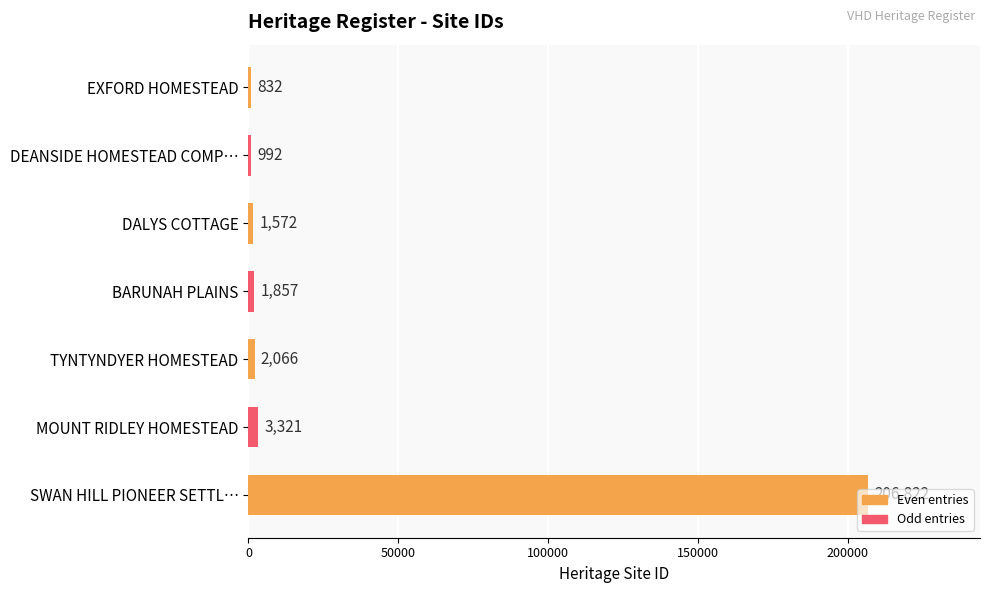

What is the maximum value shown in the chart?

206822